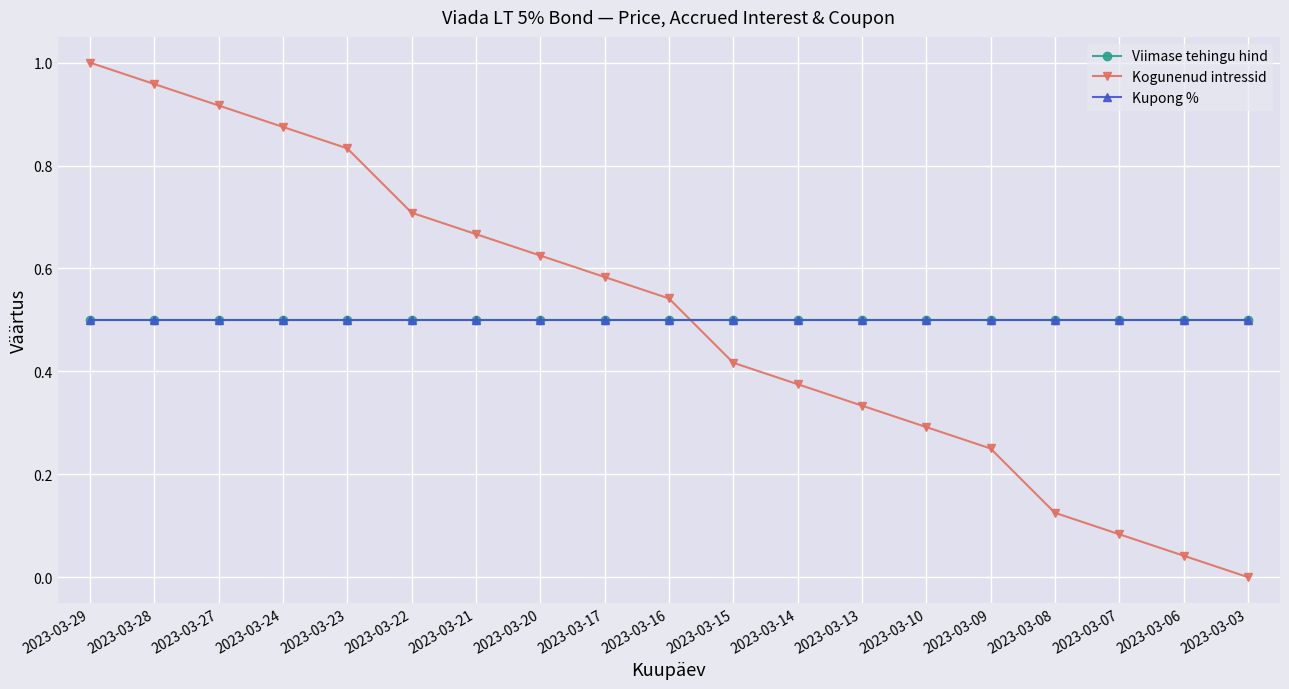

Does the chart have visible grid lines?

Yes